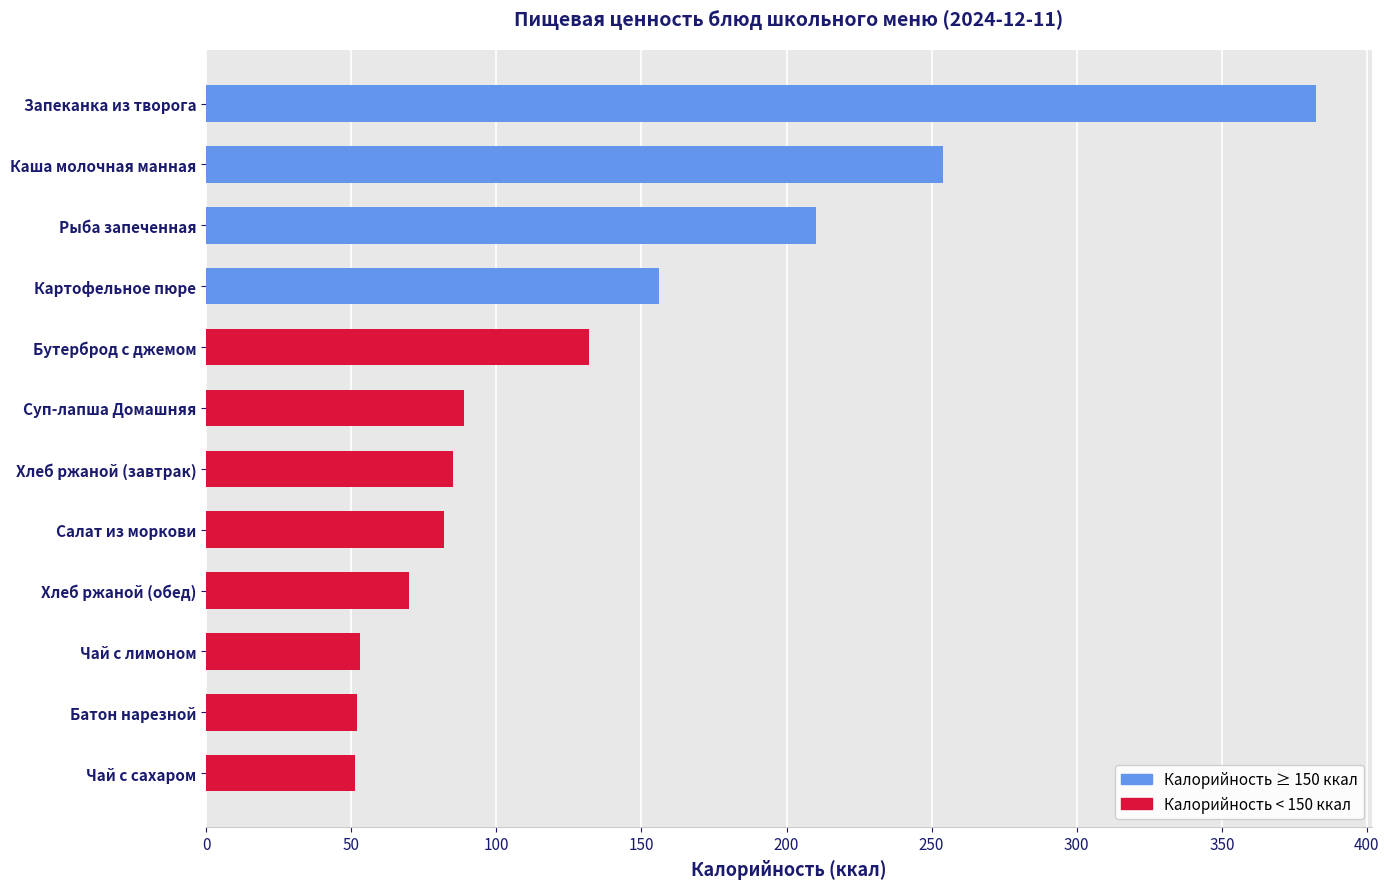

Read the value at Салат из моркови.

82.0